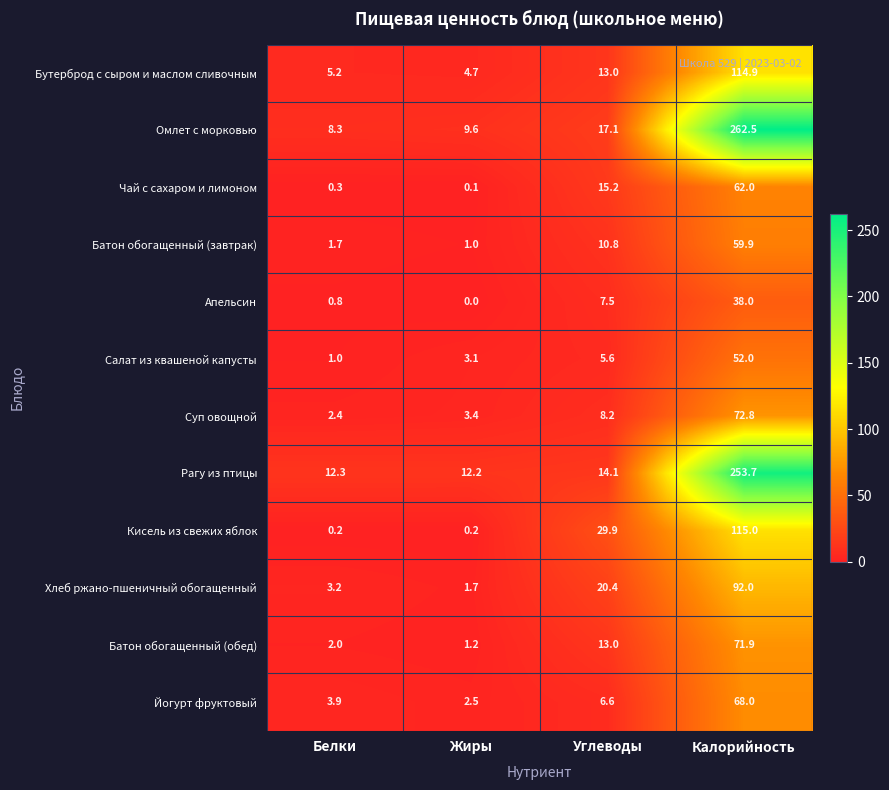

At which label is Батон обогащенный (завтрак) closest to 30?

Углеводы